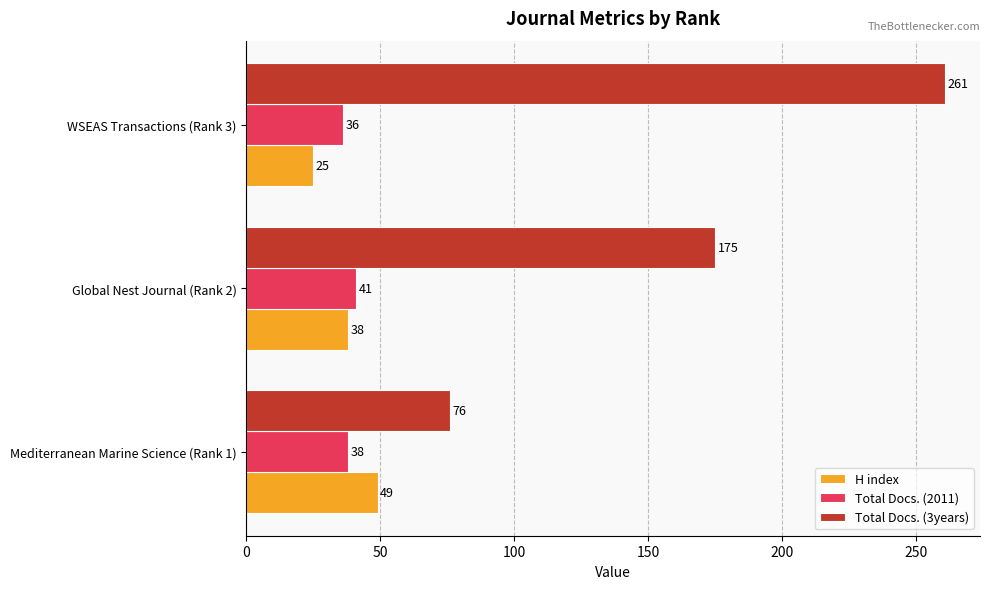

At which category is the sum across all series the highest?

WSEAS Transactions (Rank 3)